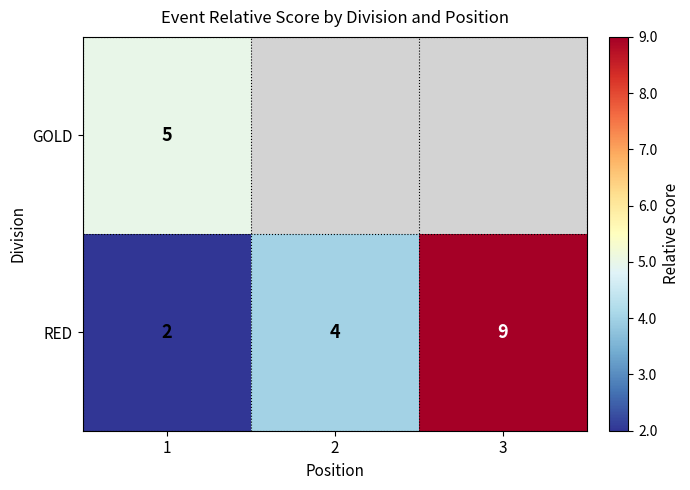

Is it true that RED equals 0.9 at 1?

False